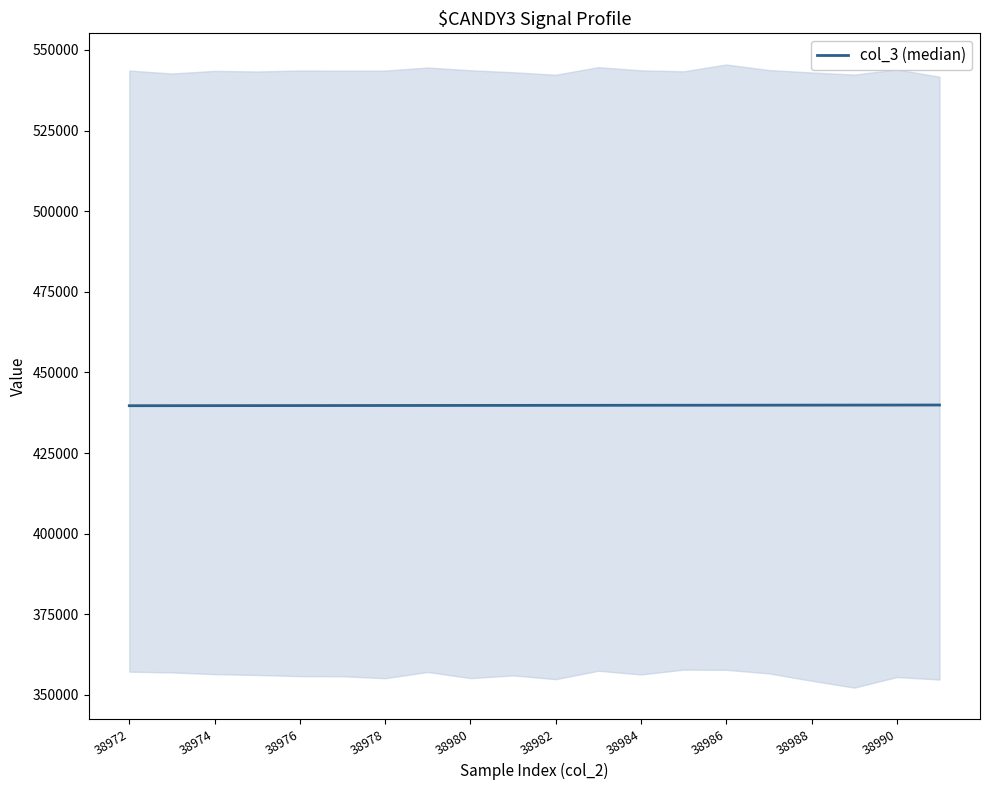

What is the greatest value displayed?

439897